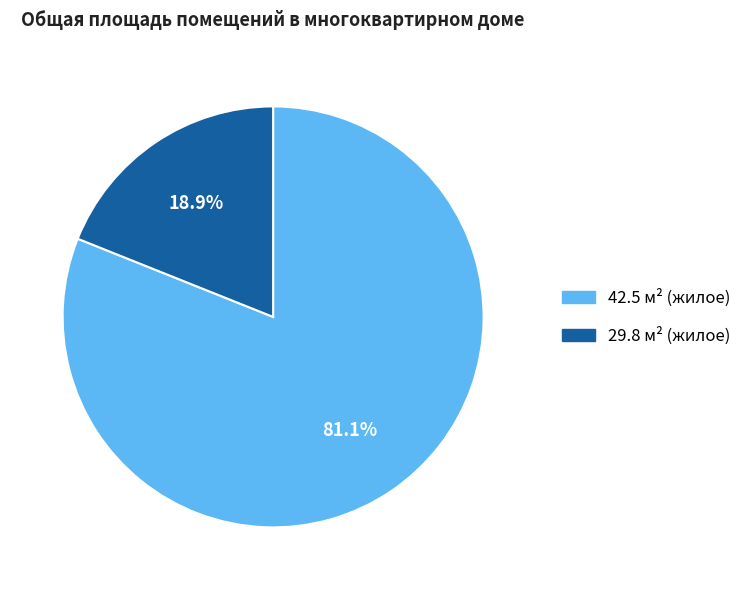

How many segments does this pie chart have?

2